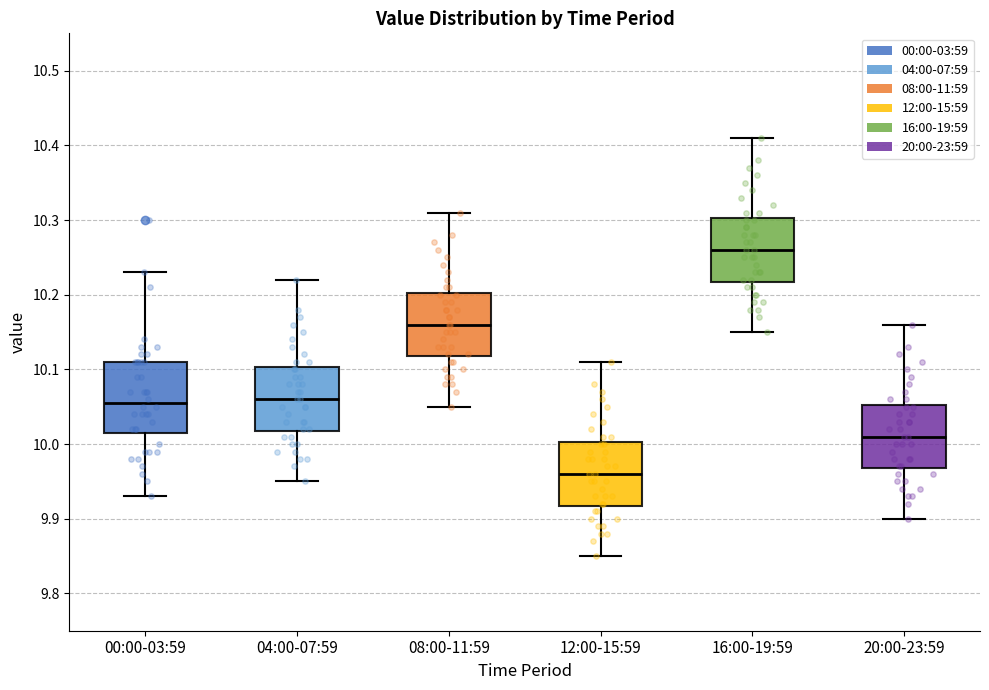

Where is the upper edge of the box for 12:00-15:59 on the y-axis? The values are not printed on the chart, so give them approximately, as read against the axis.

10.00